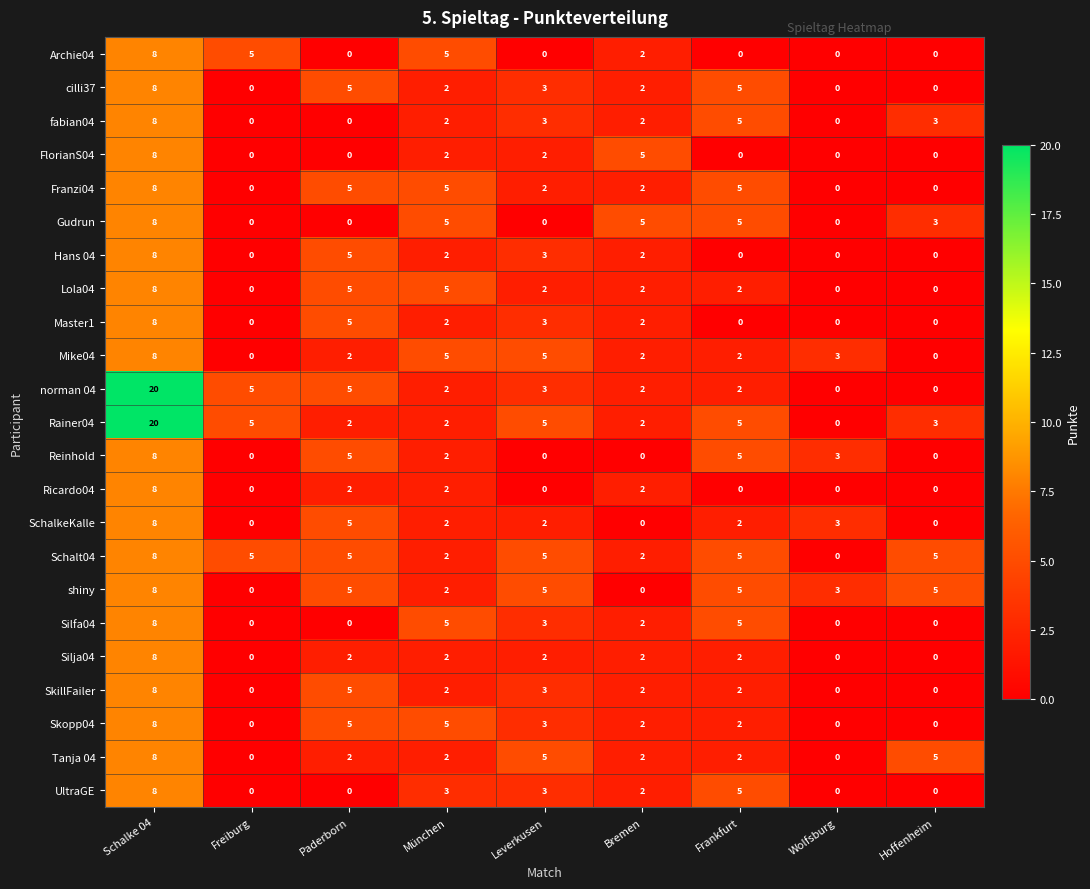

Count the Silja04 values in the range 0 to 2.

8